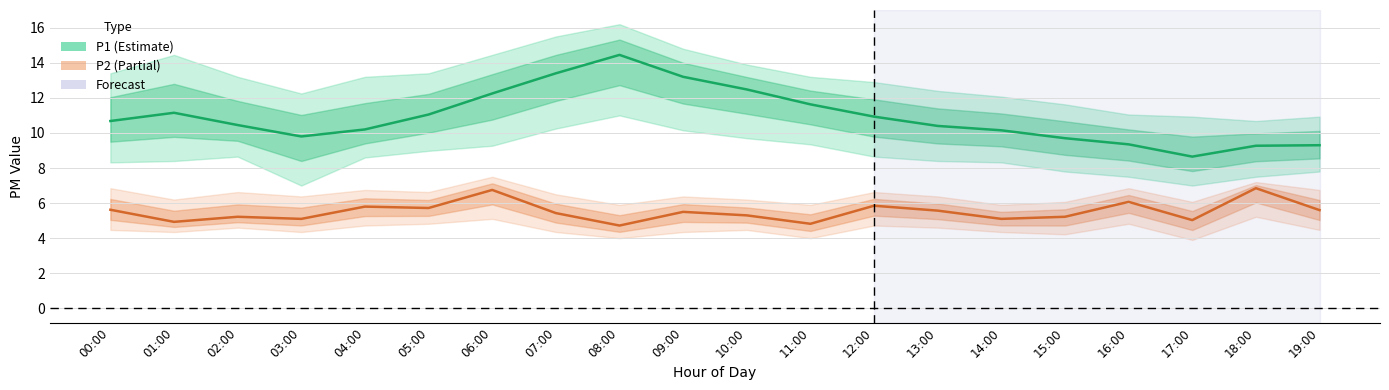

In P2, how many points are higher than both neighbors (excluding endpoints)?

7